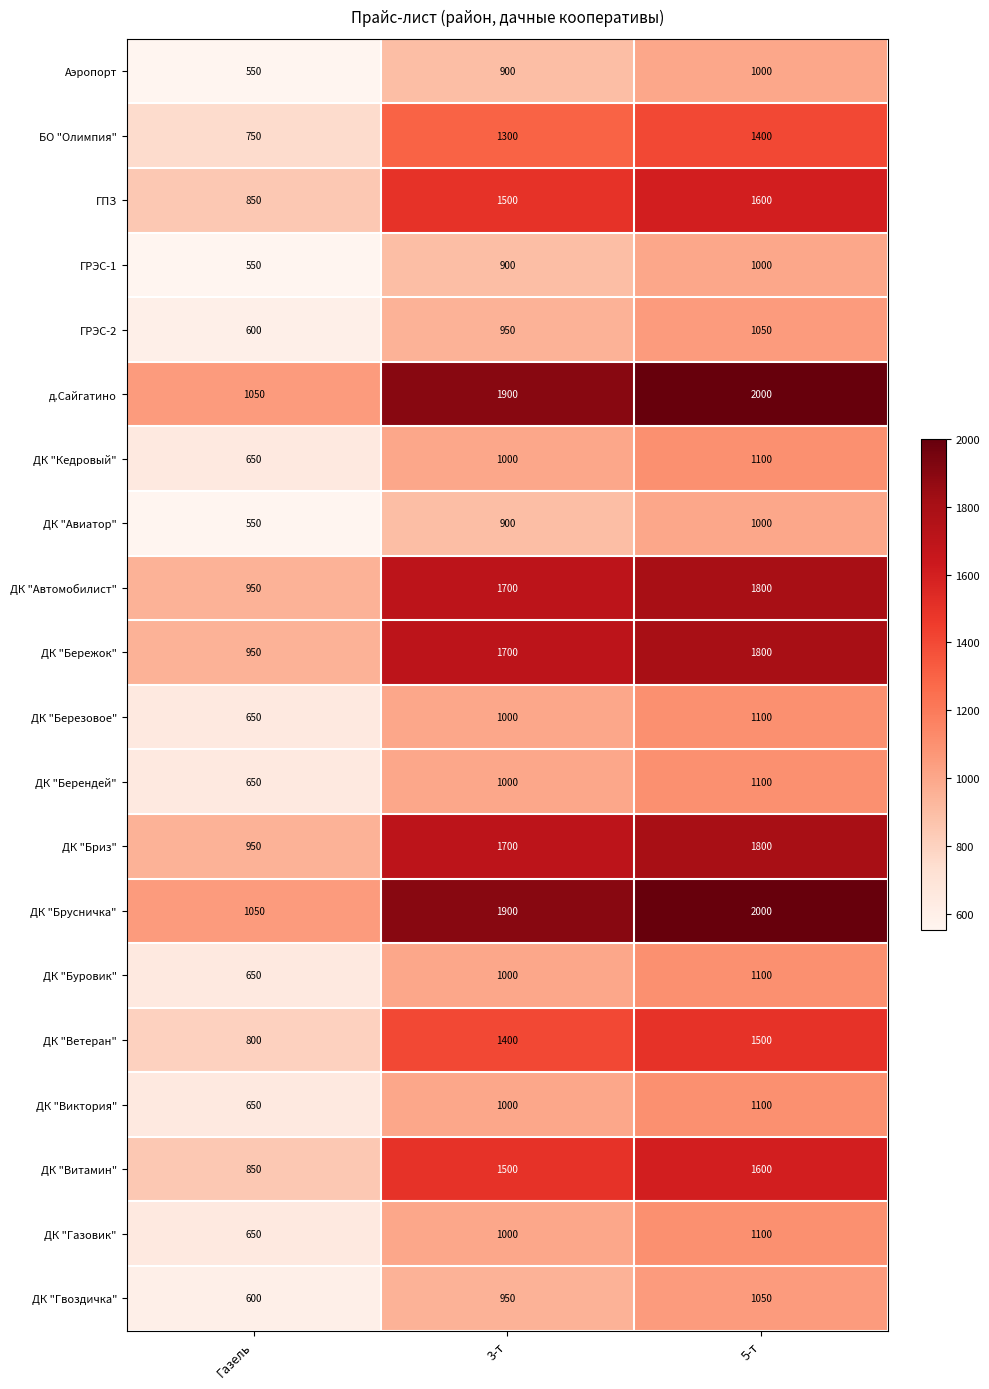

Rank the categories by ДК "Ветеран" value from highest to lowest.

5-т, 3-т, Газель